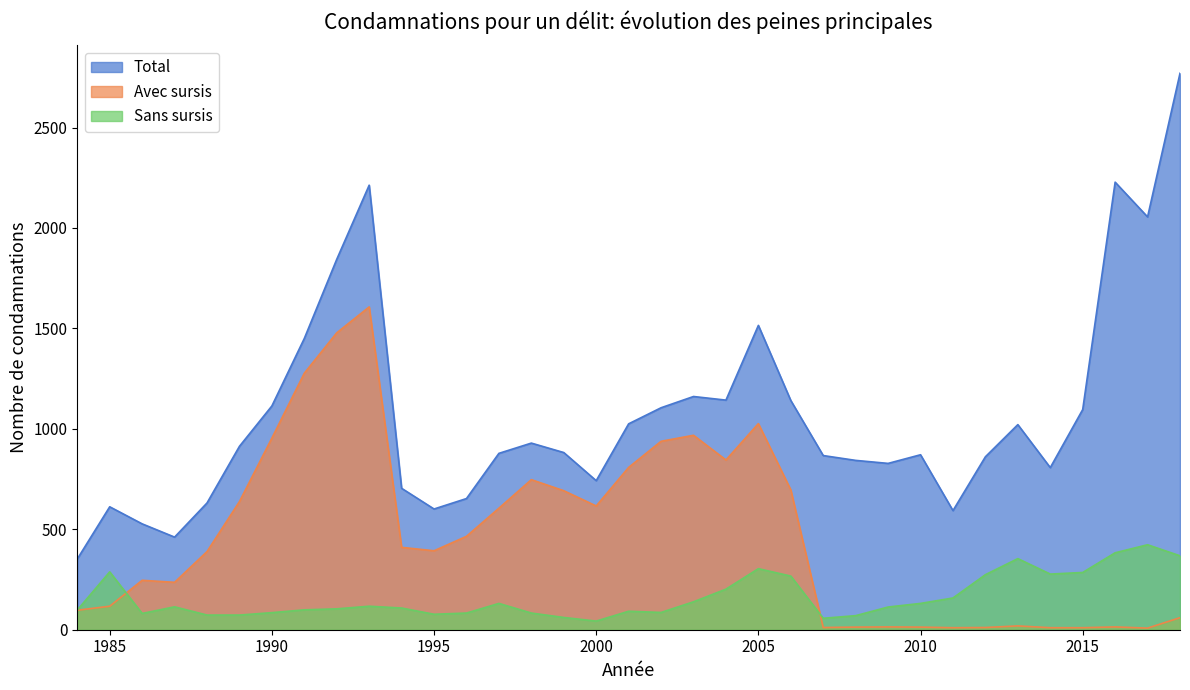

At which category is the sum across all series the highest?

1993